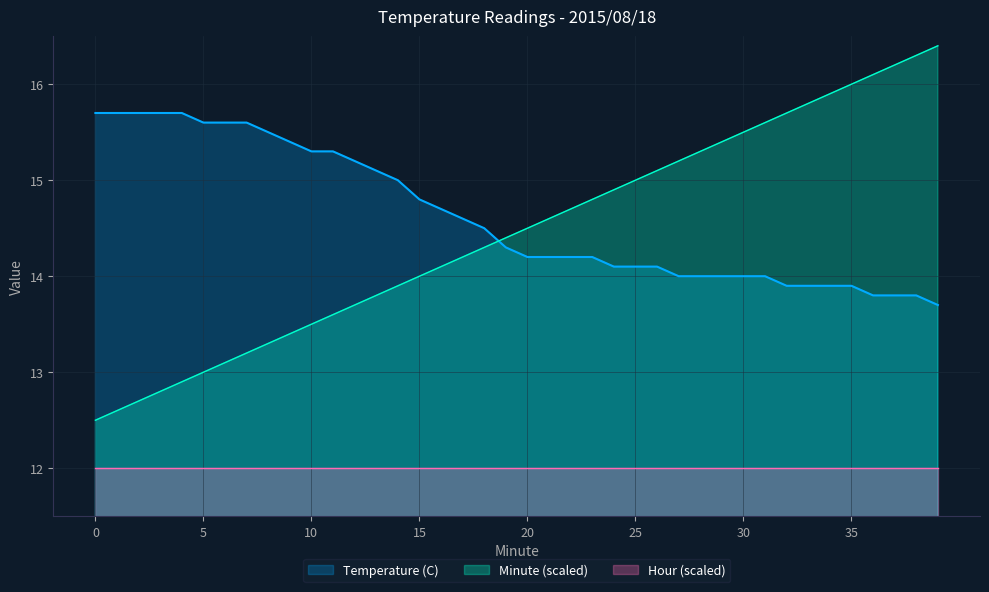

How many data points in Minute are above 14?

24